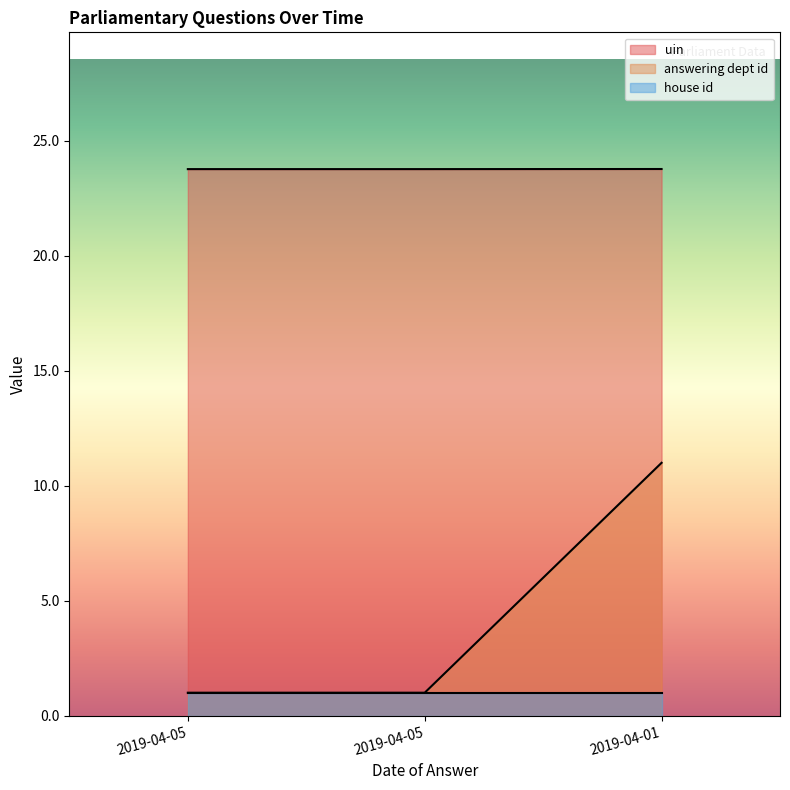

What is the total value across all series at 2019-04-01?

35.8